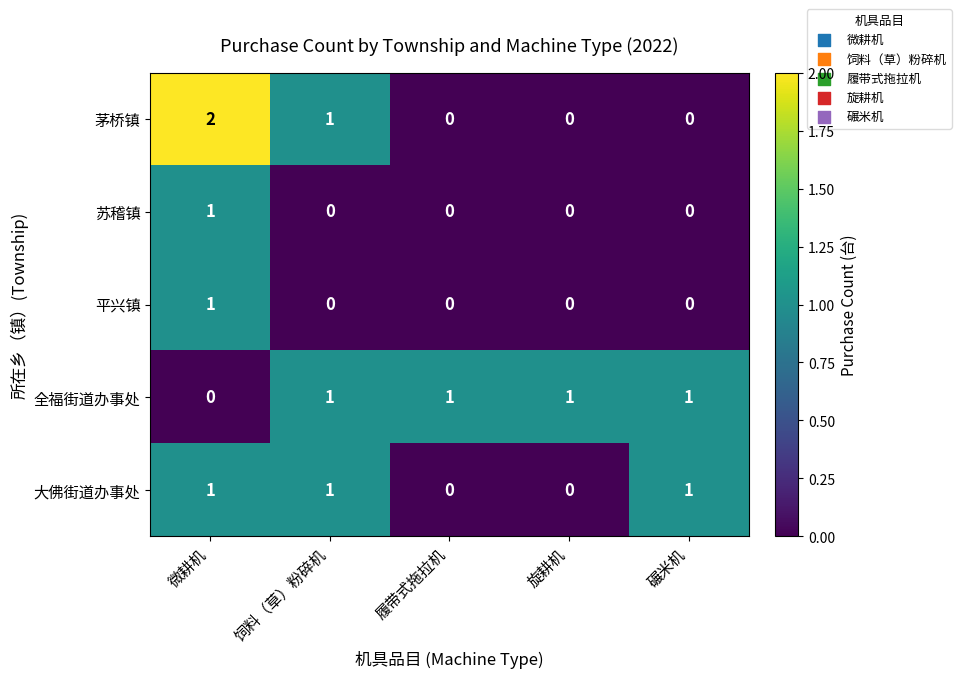

How many series are shown in this chart?

5